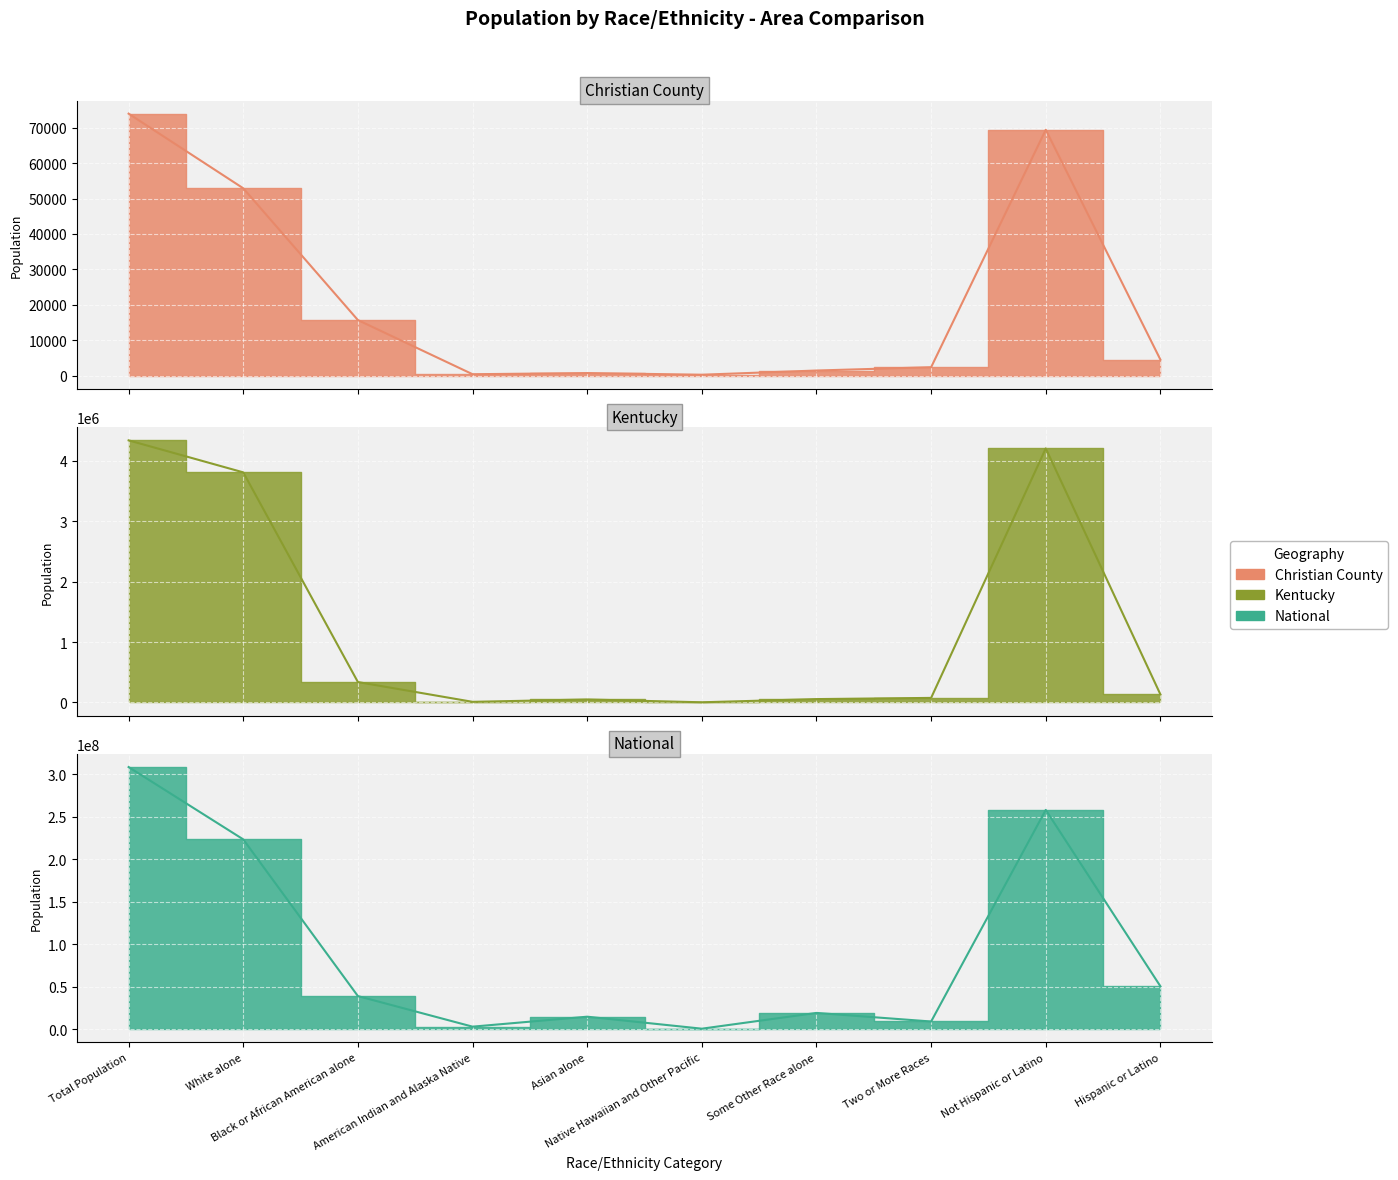

True or false: National and Kentucky intersect in this chart.

False